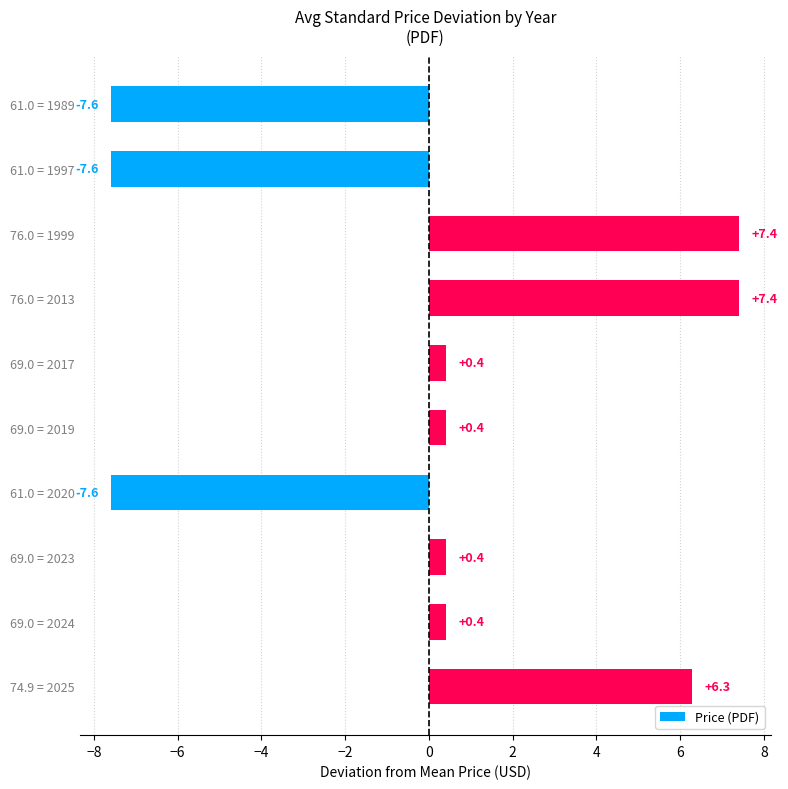

Between 61.0 = 1997 and 69.0 = 2017, which is larger?

69.0 = 2017